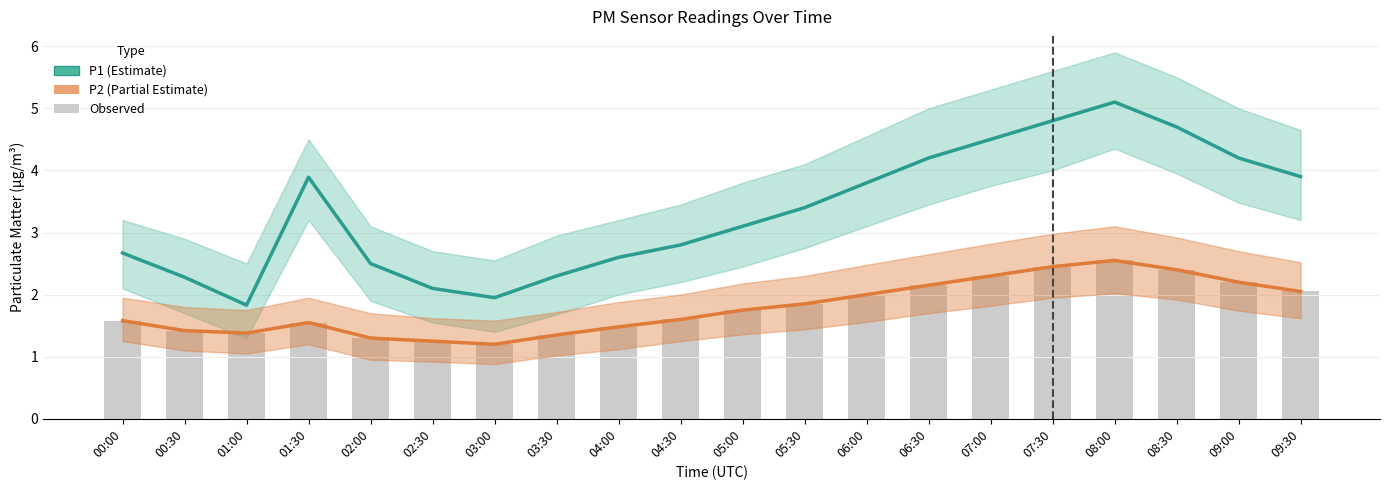

Where is P2 nearest to the value 1?

03:00